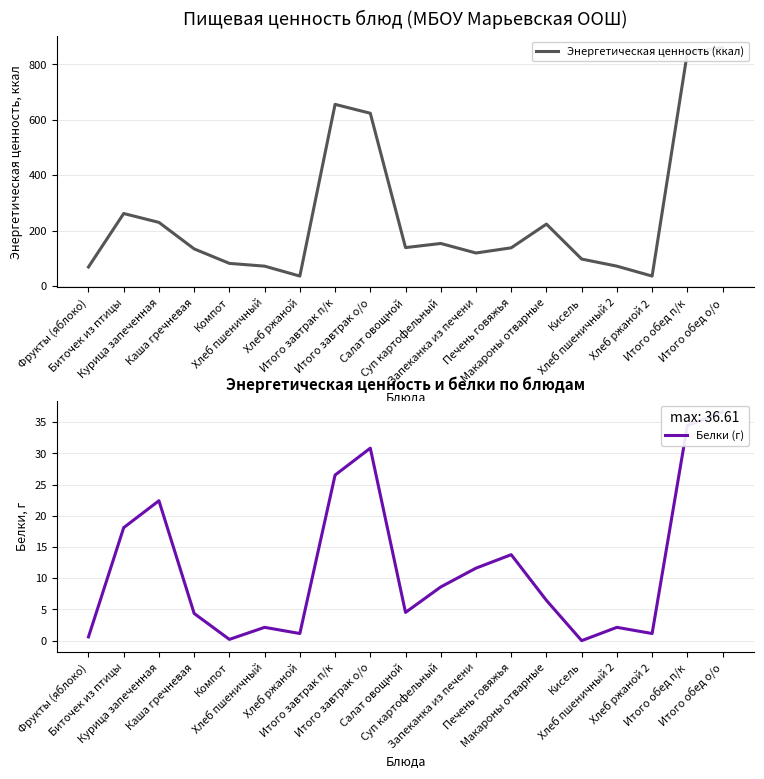

How many distinct data groups are displayed?

2